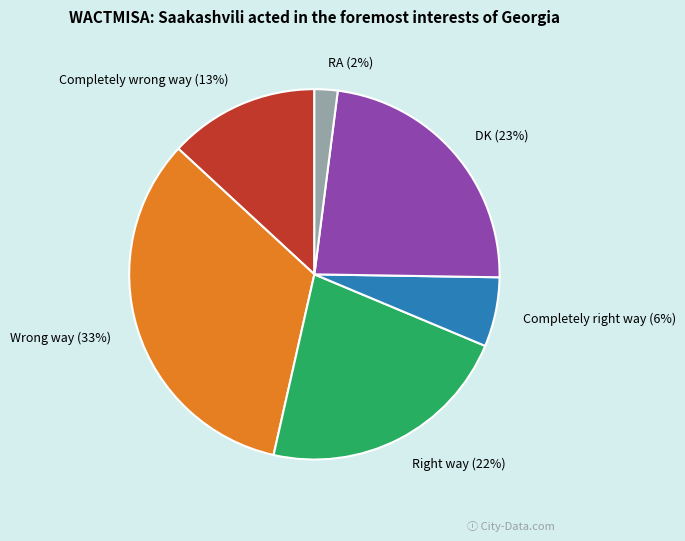

Does RA account for over 50% of the chart?

No